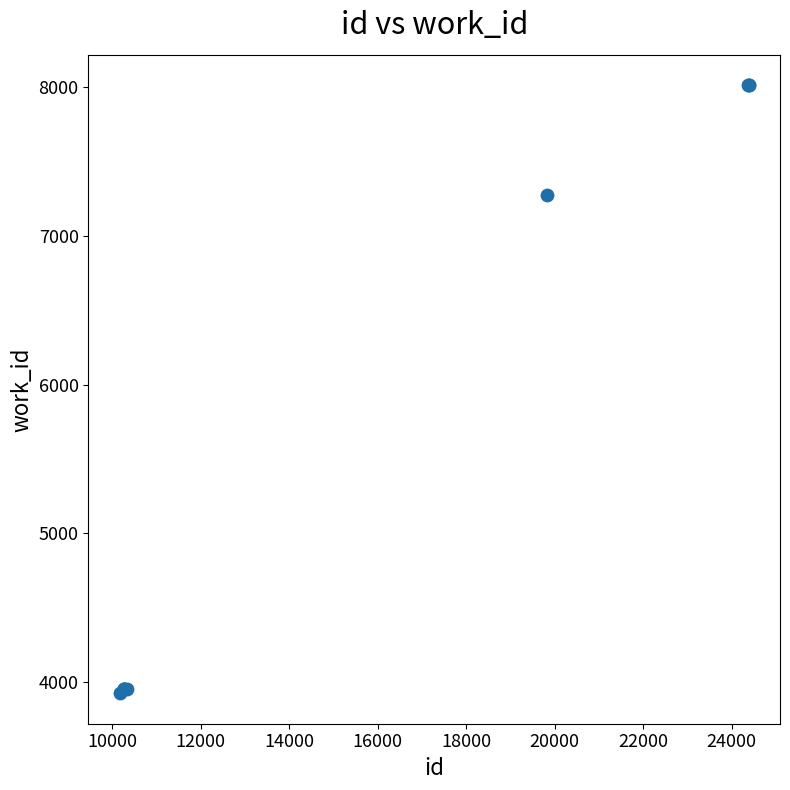

What Y value in the scatter plot is closest to 5968?

7278